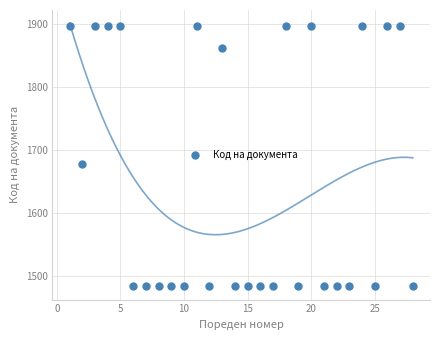

What Y value in the scatter plot is closest to 1689?

1678